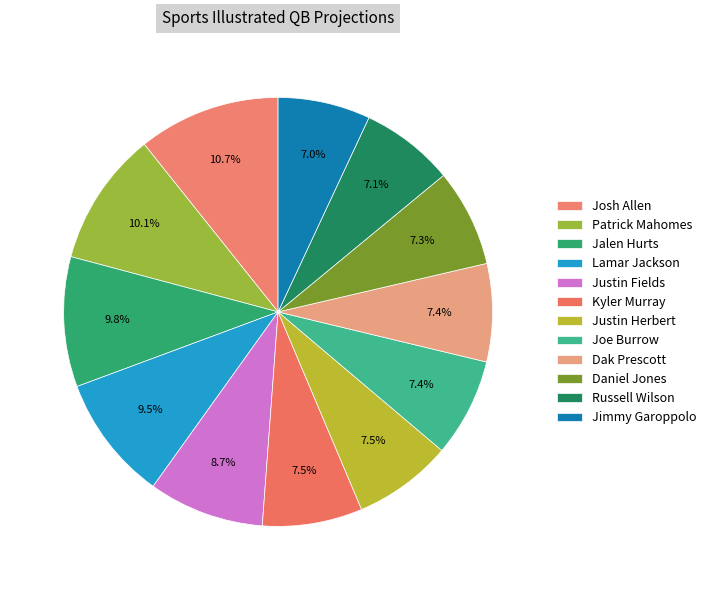

Is it true that Dak Prescott is 1% of the pie?

False